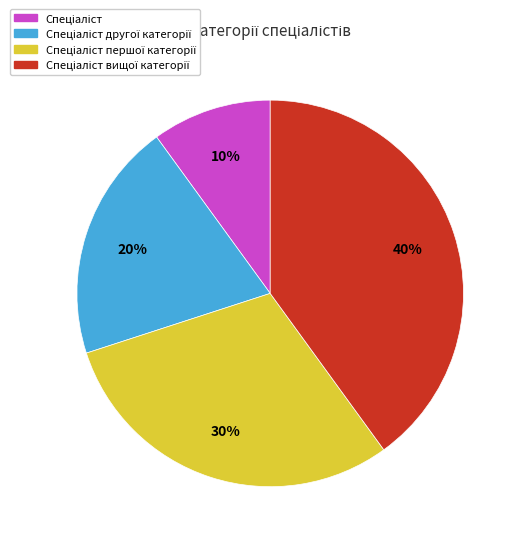

To the nearest percent, what is the difference between the largest and smallest slice percentages?

30%